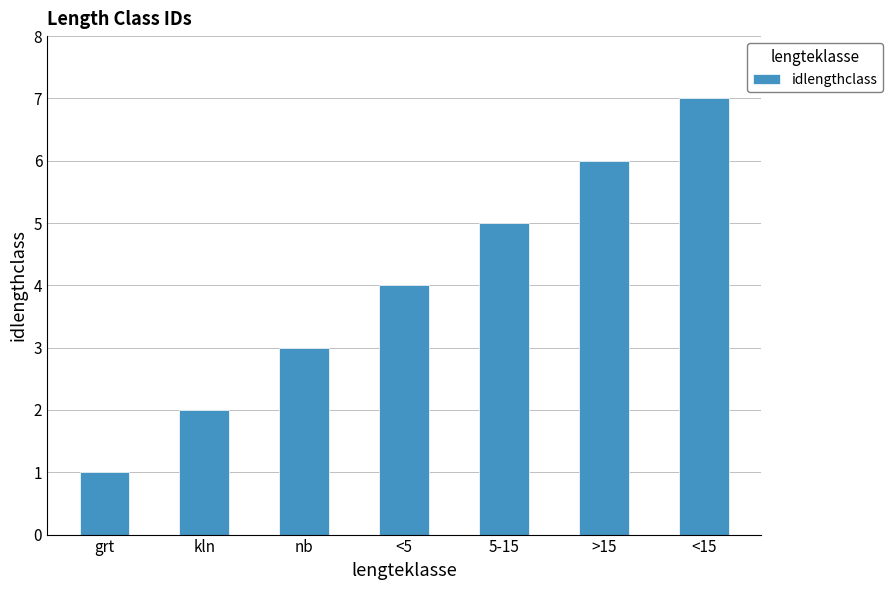

What is the smallest value displayed?

1